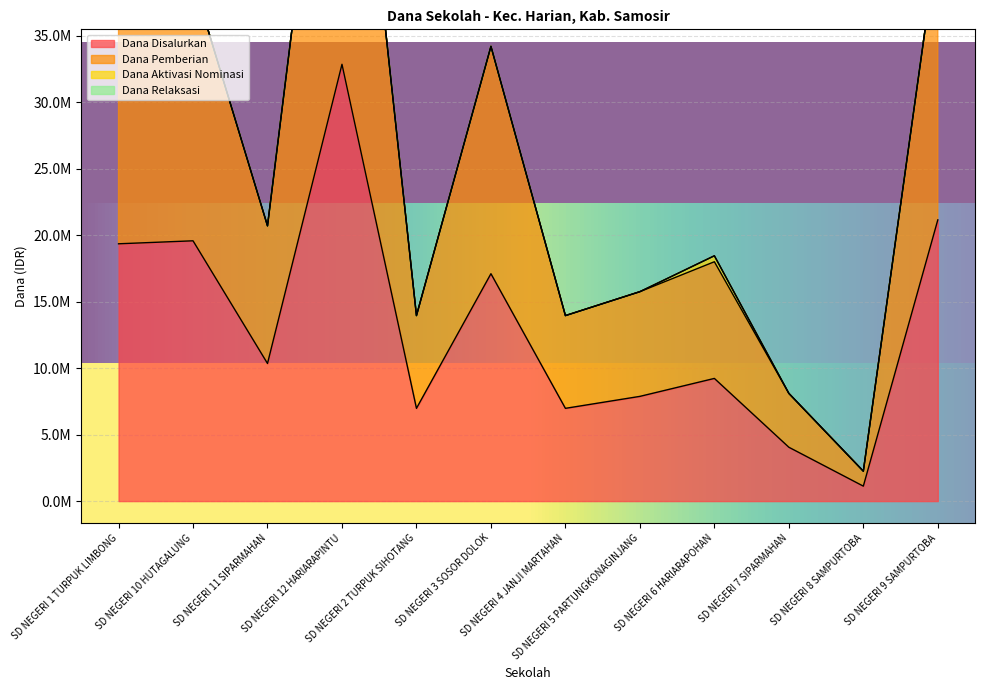

How many data points in Dana Pemberian are above 20700000?

5